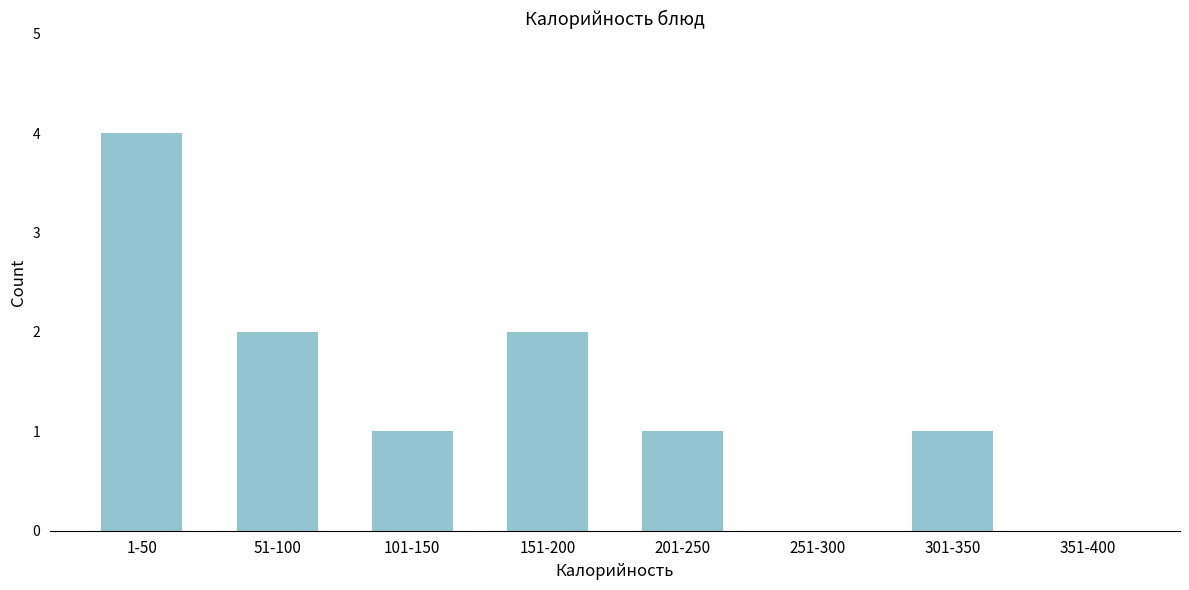

Reading left to right, what are all the values shown in this chart?

1-50=4	51-100=2	101-150=1	151-200=2	201-250=1	251-300=0	301-350=1	351-400=0